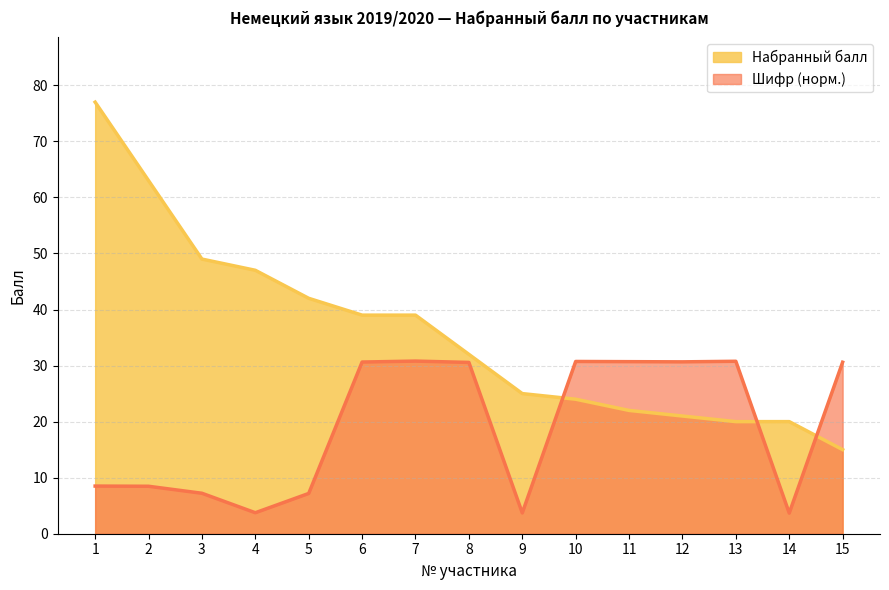

How many interior local peaks does the Шифр series have?

3